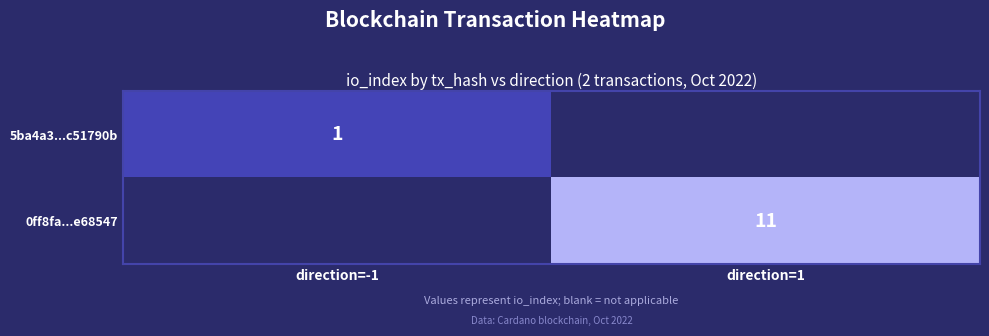

Count the number of data series in this chart.

2